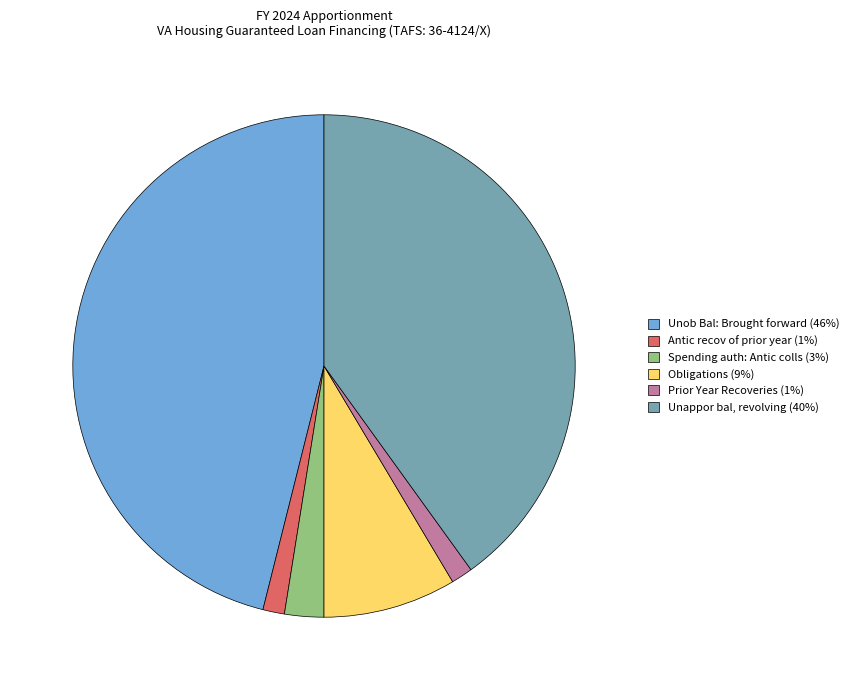

Which category has the biggest portion of the pie?

Unob Bal: Brought forward